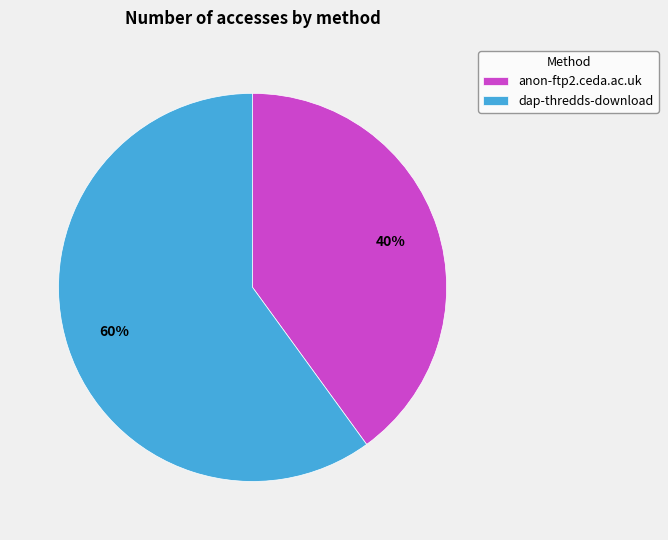

Which category has the biggest portion of the pie?

dap-thredds-download